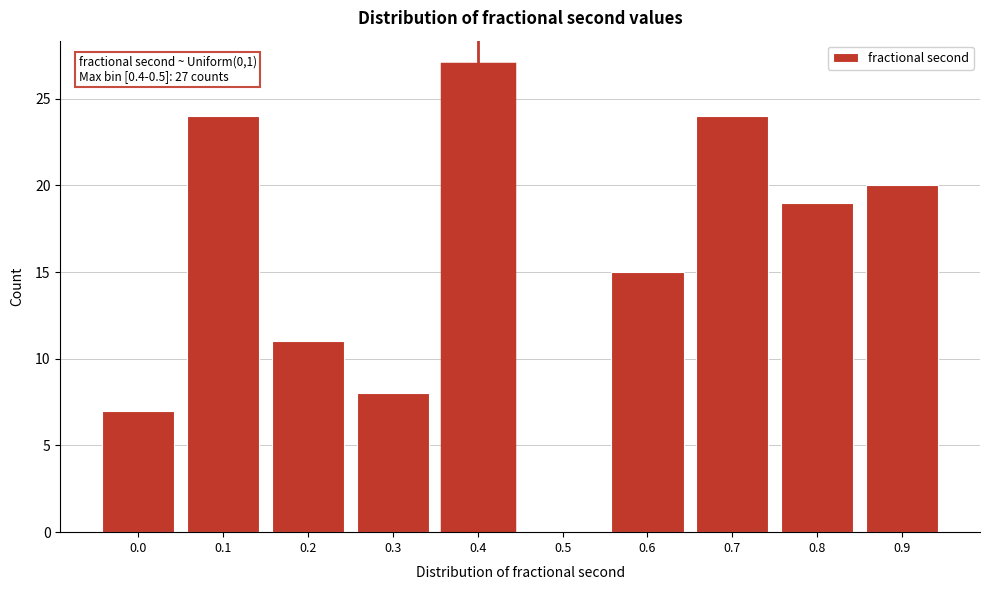

Reading left to right, what are all the values shown in this chart?

0.0=7	0.1=24	0.2=11	0.3=8	0.4=27	0.5=0	0.6=15	0.7=24	0.8=19	0.9=20